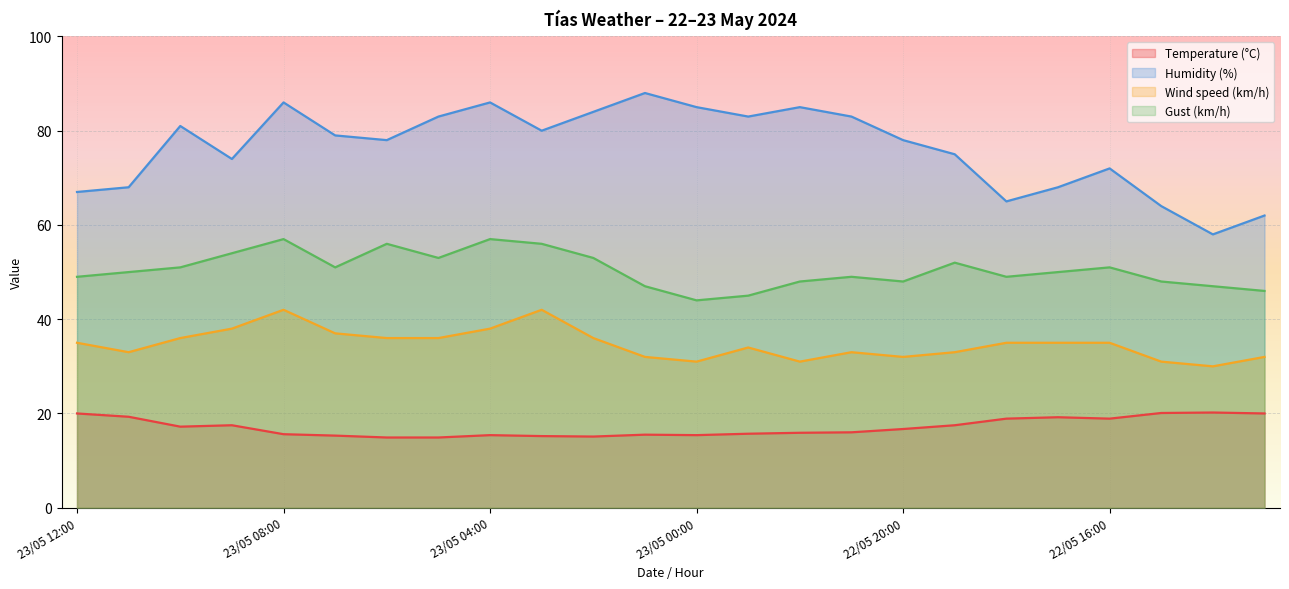

What is the sum of the Gust (km/h) values at 22/05 20:00 and 23/05 06:00?

104.0